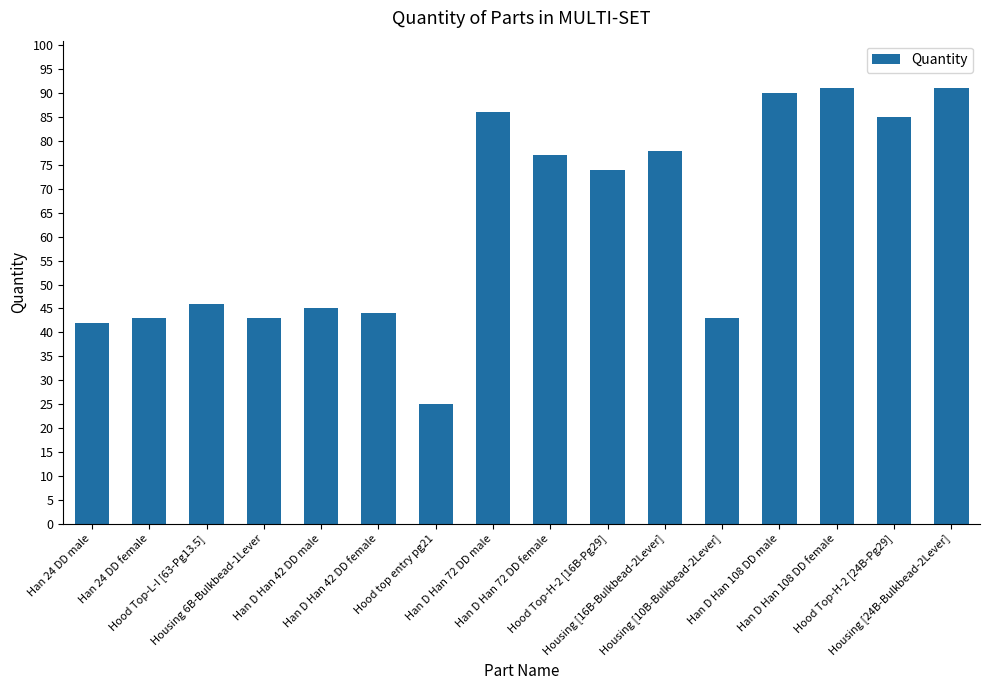

What is the average value?

63